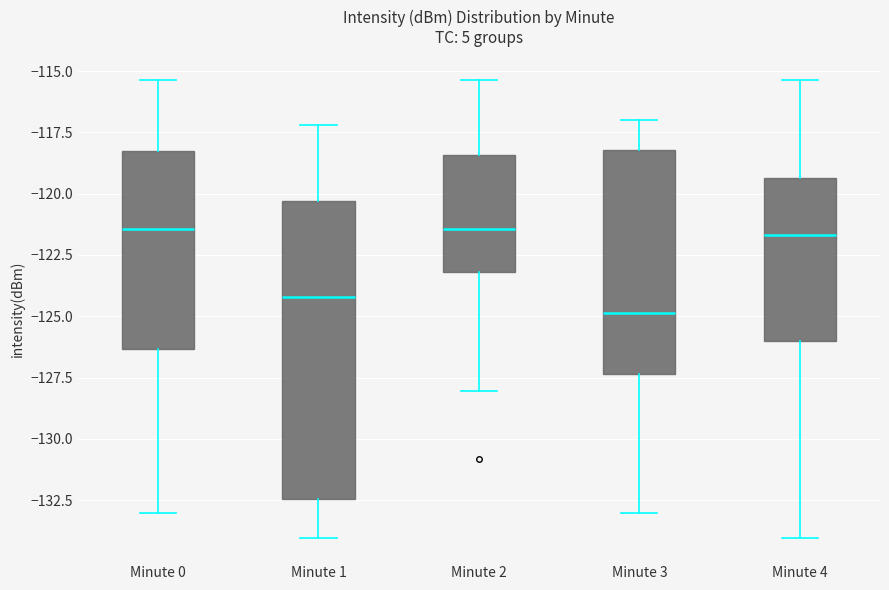

Reading left to right, transcribe this box plot: for each box, give where its median line is, the range the box spans, and where its two whiskers end, as read against the y-axis. The values are not printed on the chart, so give them approximately, as read against the axis.

Minute 0: median -121.5, box -126.5 to -118.5, whiskers -133.0 to -115.5
Minute 1: median -124.0, box -132.5 to -120.5, whiskers -134.0 to -117.0
Minute 2: median -121.5, box -123.0 to -118.5, whiskers -128.0 to -115.5
Minute 3: median -125.0, box -127.5 to -118.0, whiskers -133.0 to -117.0
Minute 4: median -121.5, box -126.0 to -119.5, whiskers -134.0 to -115.5